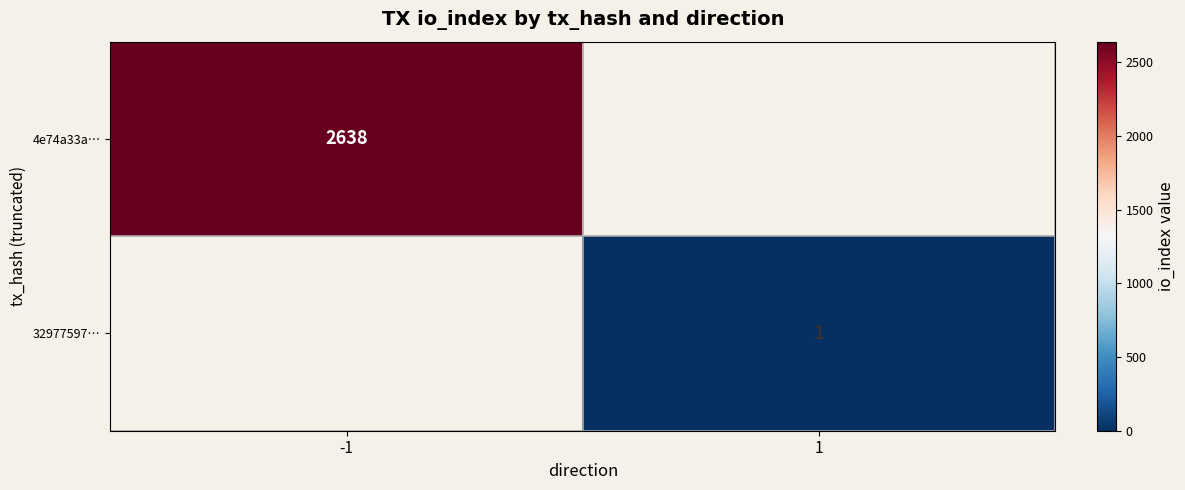

What is the total value across all series at 1?

1